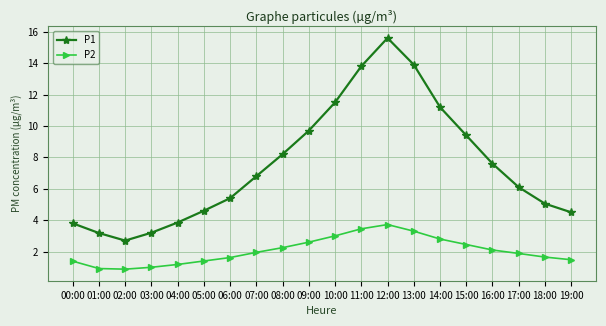

List the series in order of their overall mean, highest first.

P1, P2